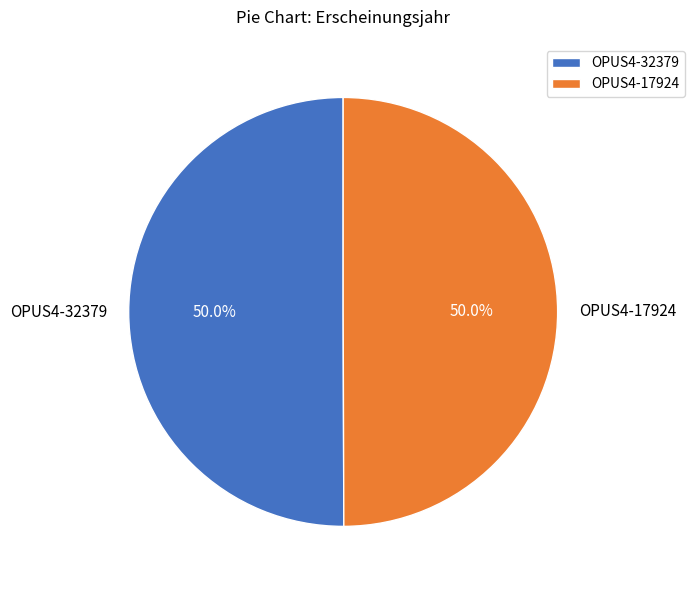

What is the ratio of the value at OPUS4-17924 to the value at OPUS4-32379?

1.0